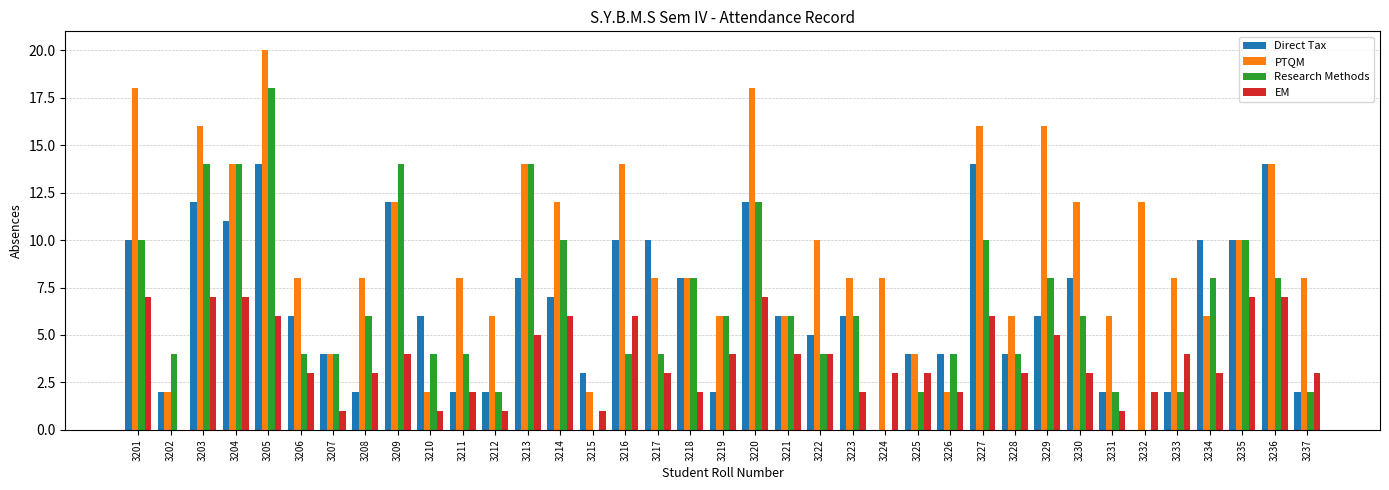

What is the total value across all series at 3222?

23